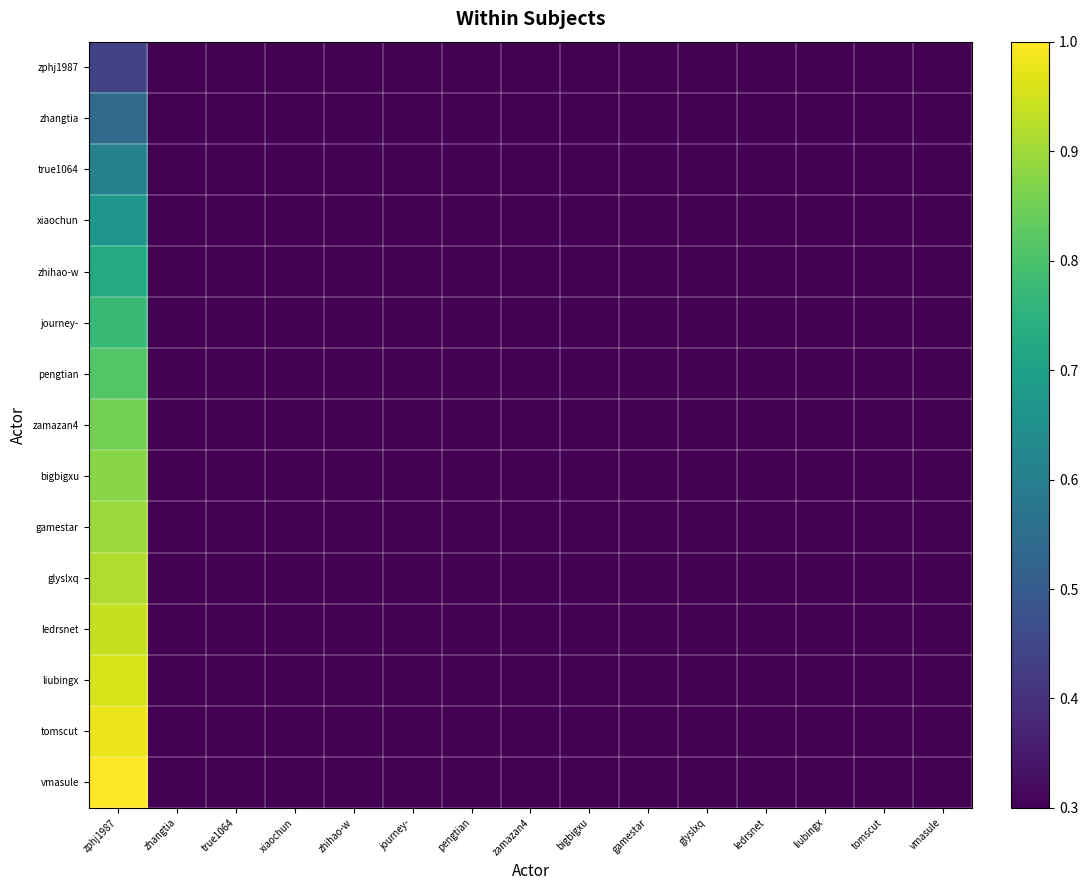

Which series has the widest spread of values?

vmasule